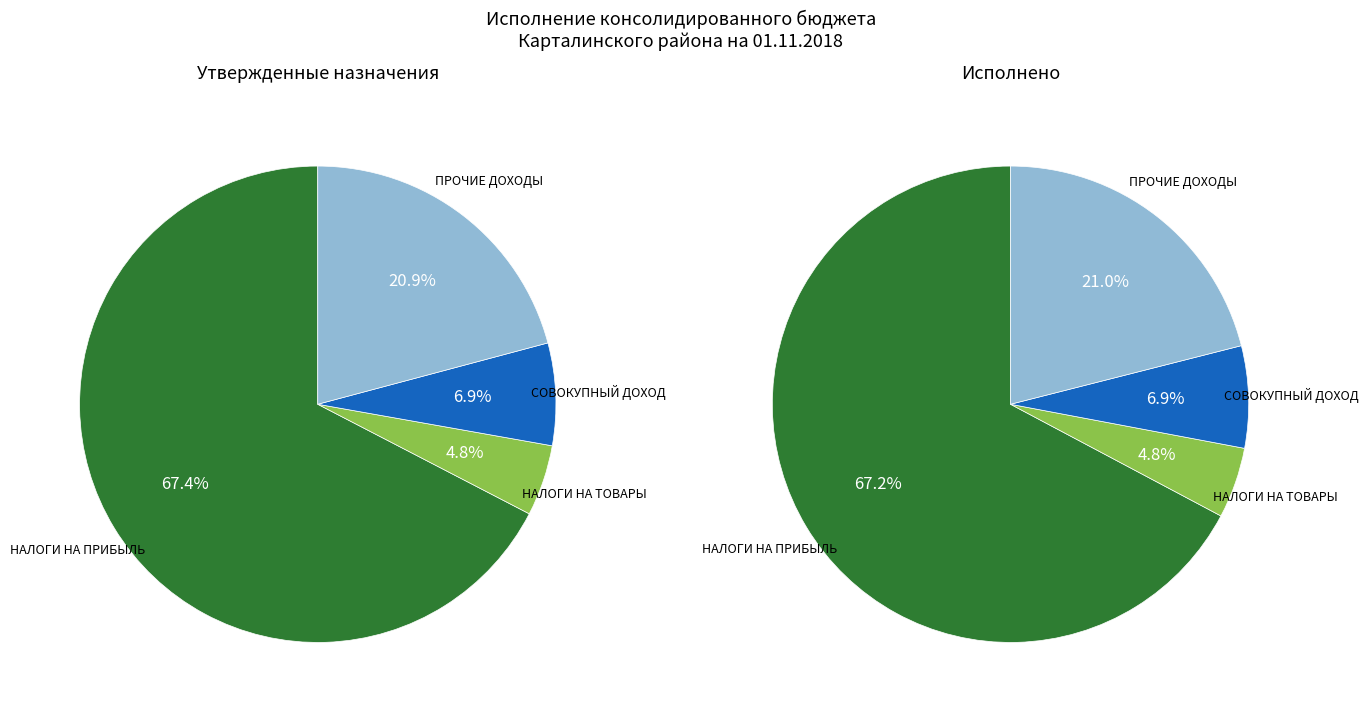

Is there a majority slice in this chart?

Yes